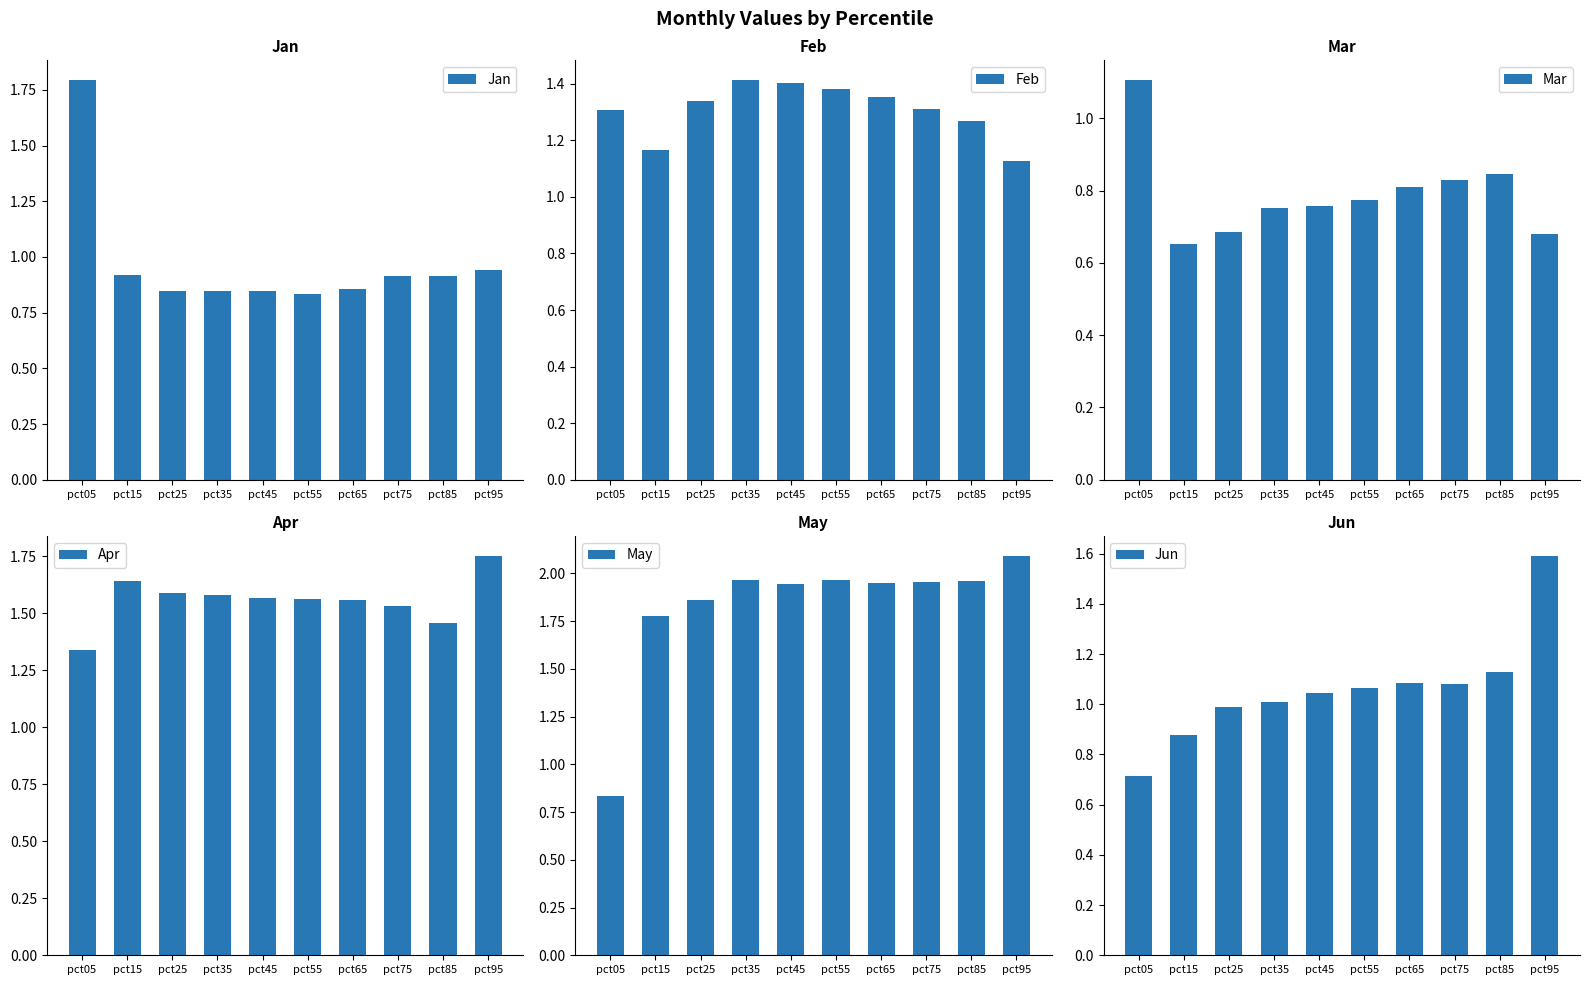

Between pct05 and pct95, which series saw the biggest shift?

May